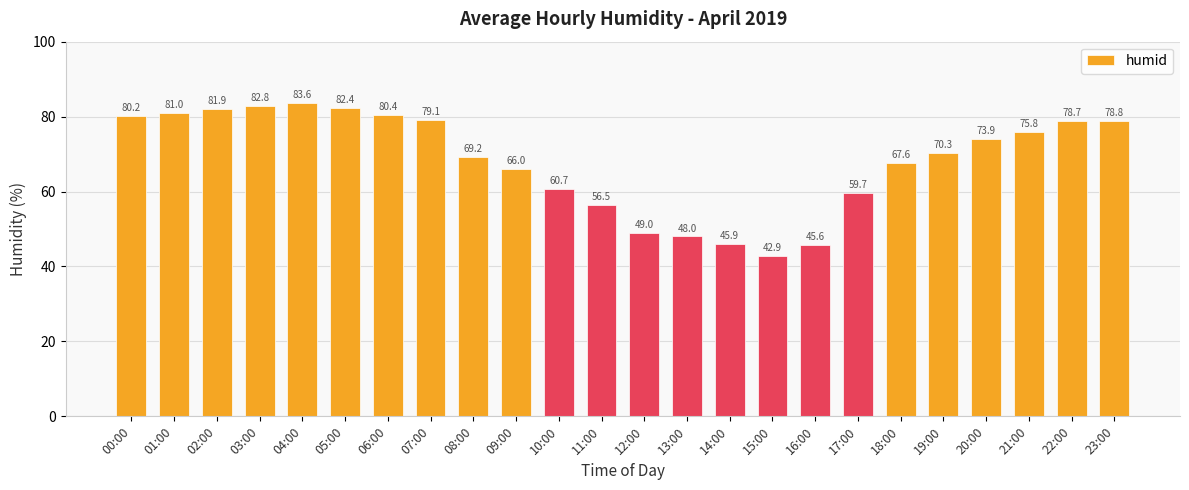

What is the label of the 18th bar from the left?

17:00